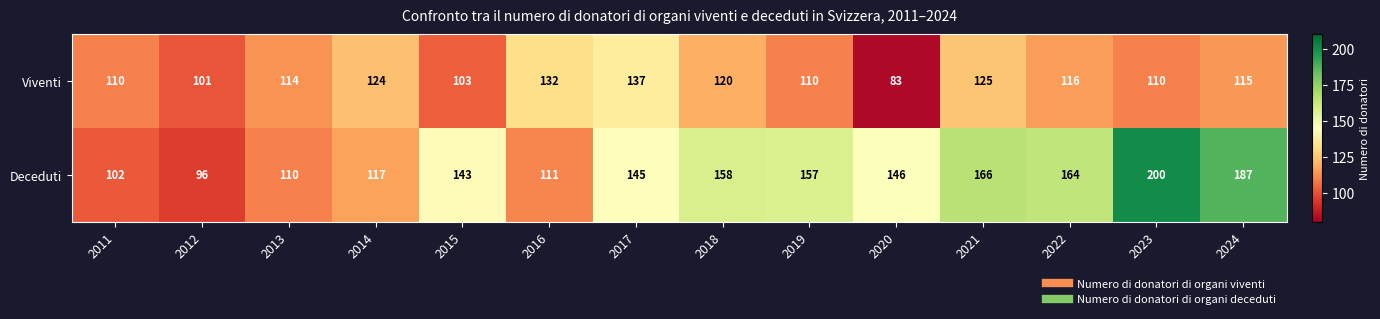

What is the maximum value shown in the chart?

200